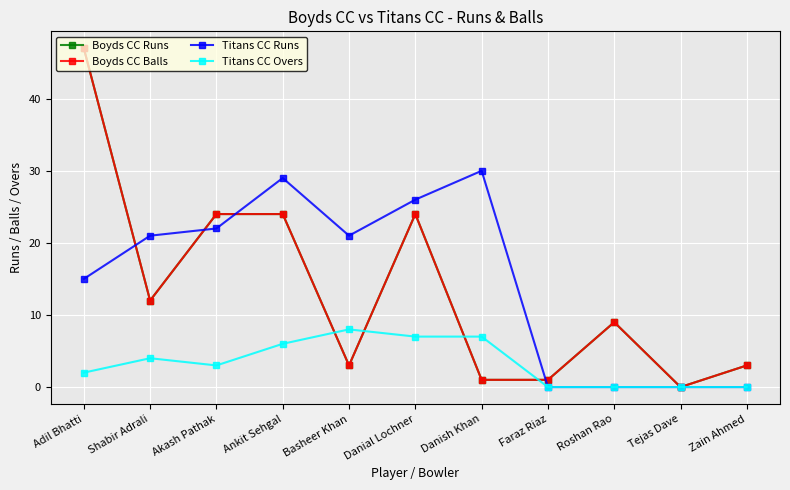

Reading right to left, what are all the values shown in this chart?

Boyds CC Runs: 3	0	9	1	1	24	3	24	24	12	47
Boyds CC Balls: 3	0	9	1	1	24	3	24	24	12	47
Titans CC Runs: 0	0	0	0	30	26	21	29	22	21	15
Titans CC Overs: 0	0	0	0	7	7	8	6	3	4	2